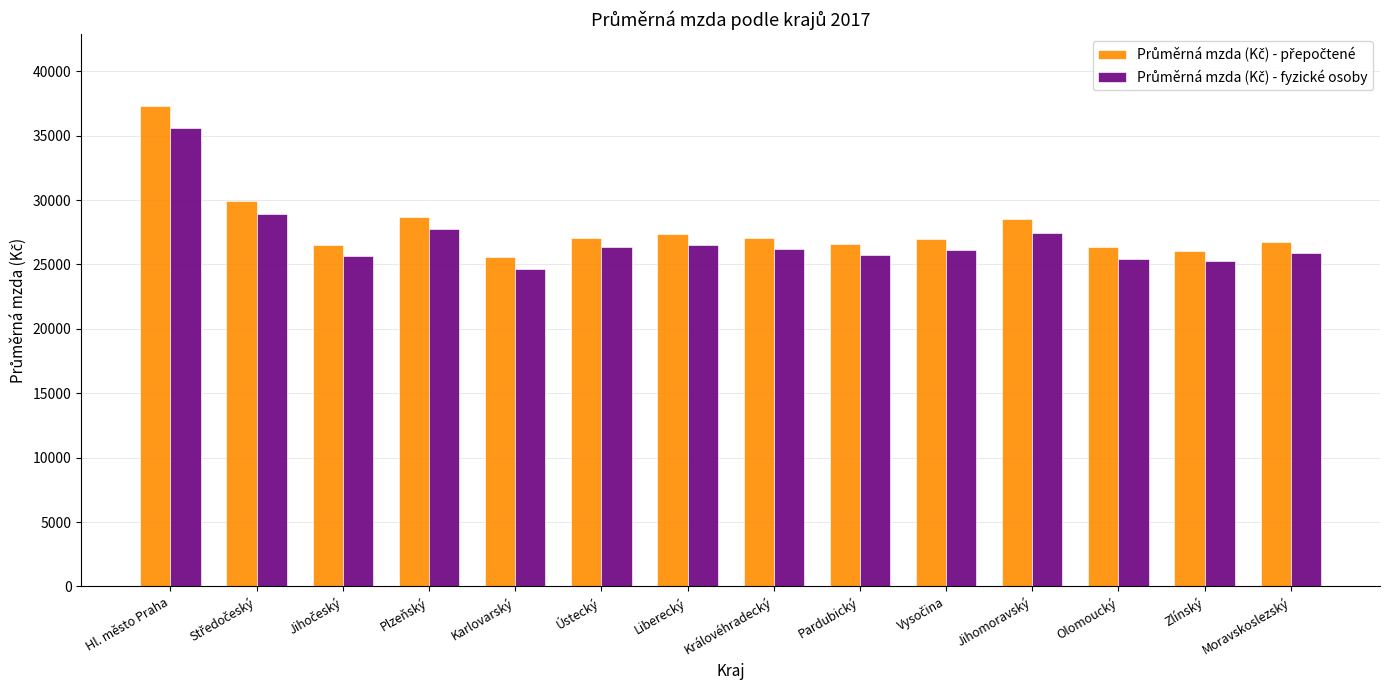

What is the maximum value shown in the chart?

37288